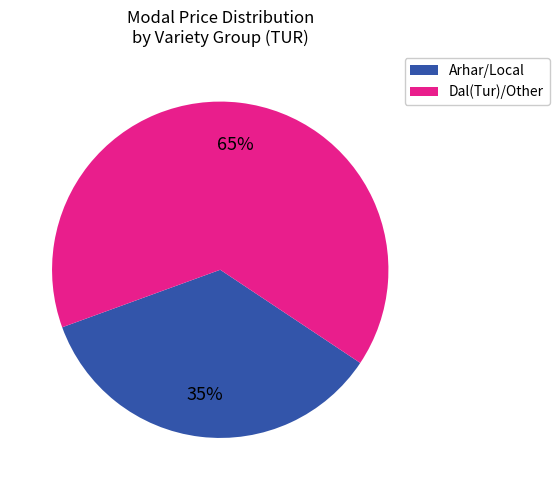

Does any single category account for the majority?

Yes